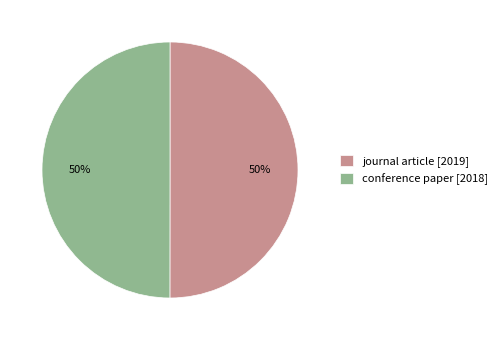

True or false: conference paper [2018] accounts for 50% of the total.

True